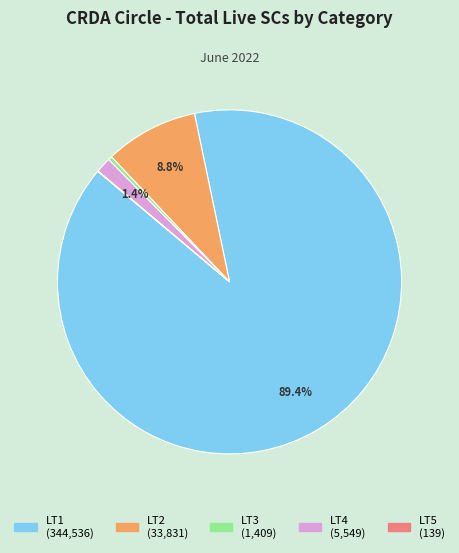

Which slice represents more than half of the pie?

LT1